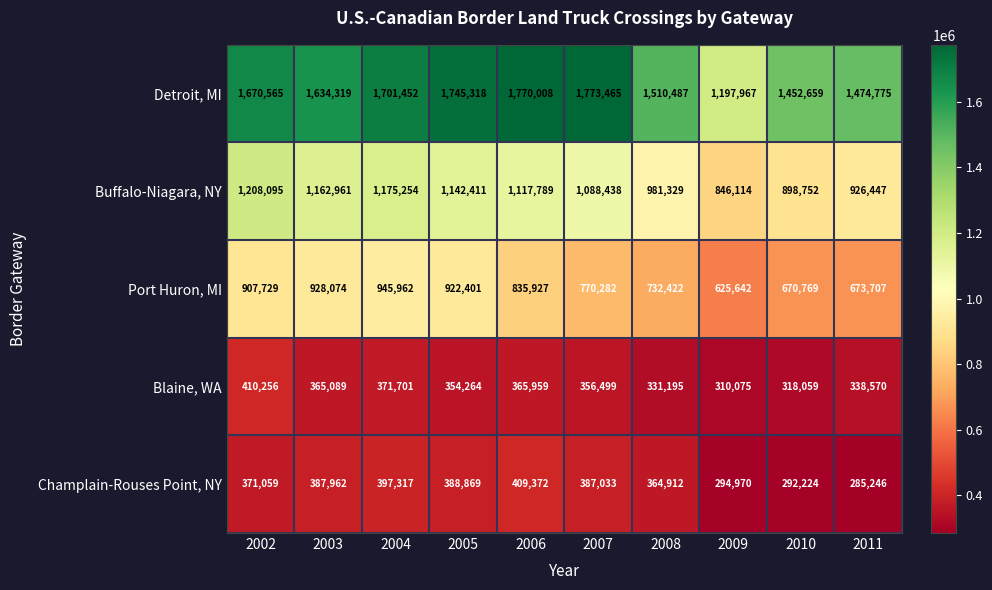

The Champlain-Rouses Point, NY series shows 192518 at 2005. True or false?

False